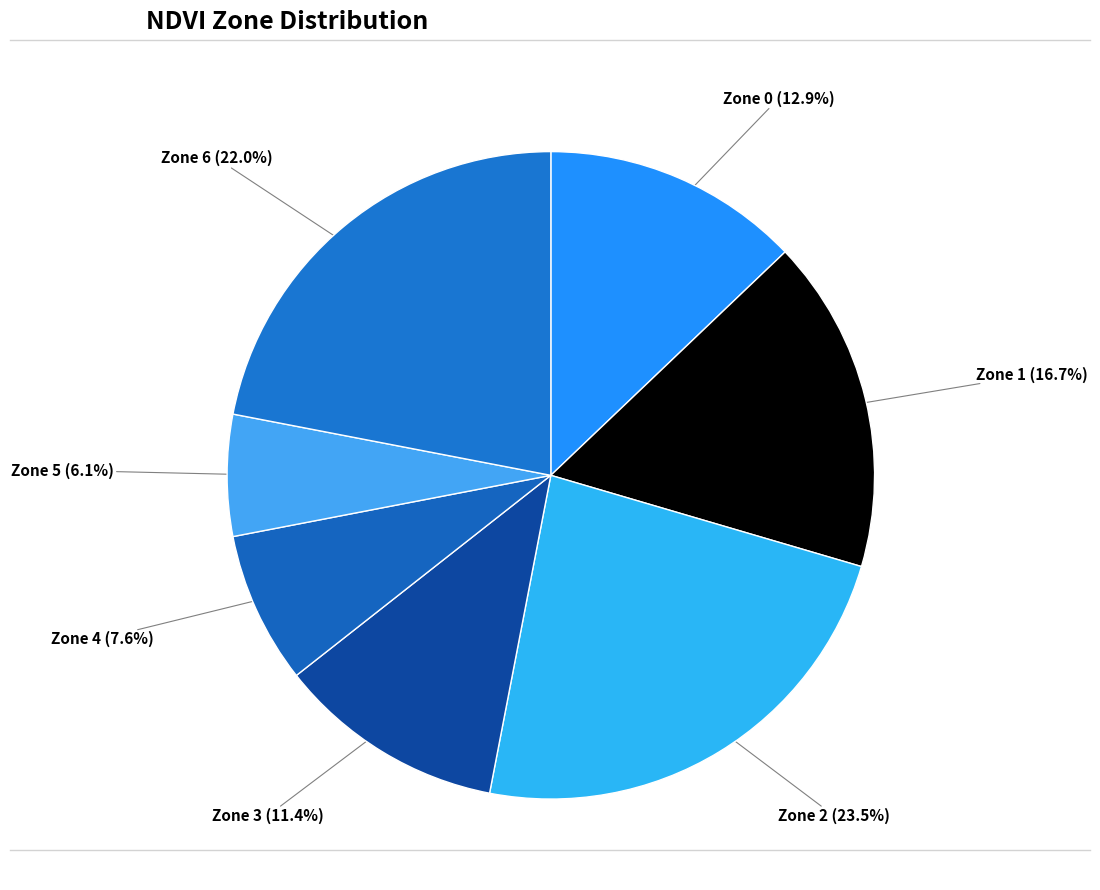

How many segments does this pie chart have?

7